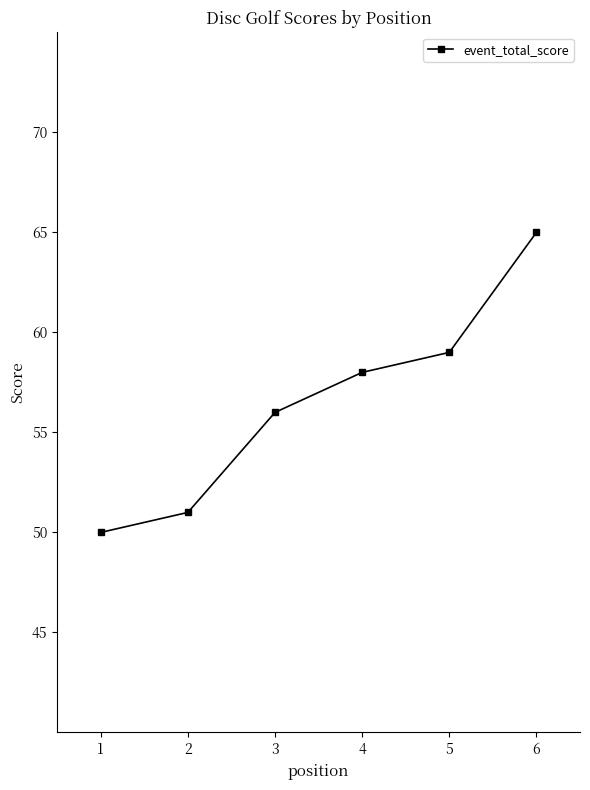

What is the value of the 4th point from the left?

58